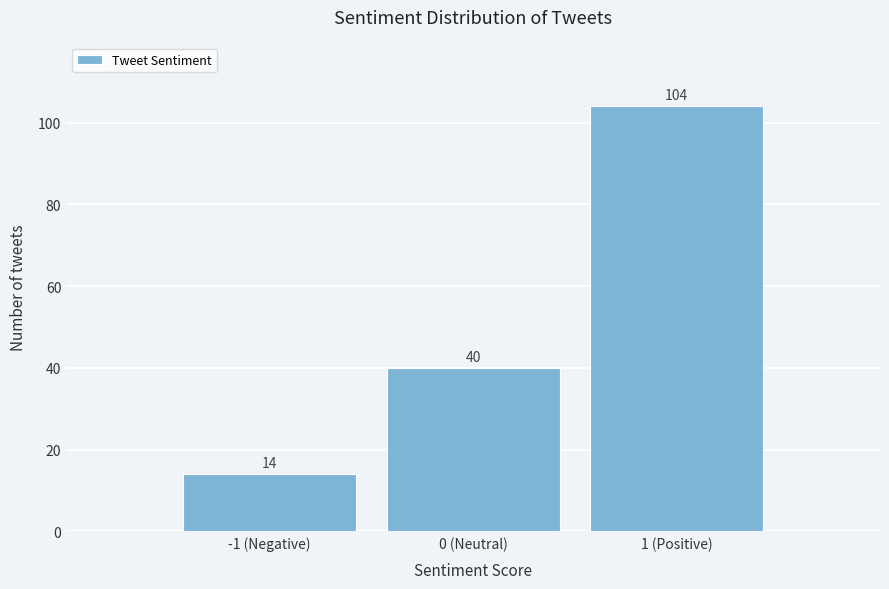

Reading right to left, extract all data points from this chart.

1 (Positive)=104	0 (Neutral)=40	-1 (Negative)=14